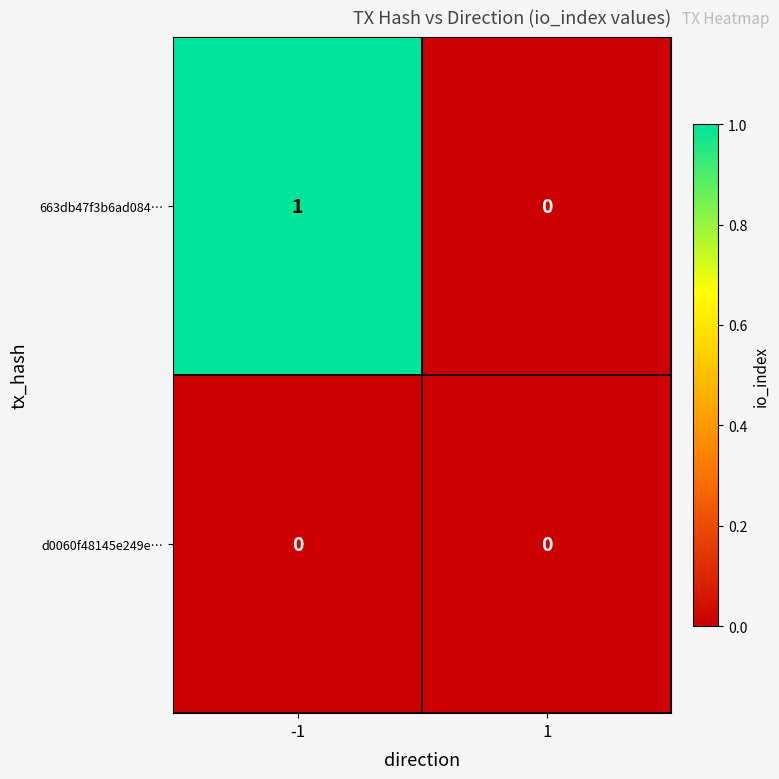

List the series in order of their peak value, highest first.

663db47f3b6ad084…, d0060f48145e249e…